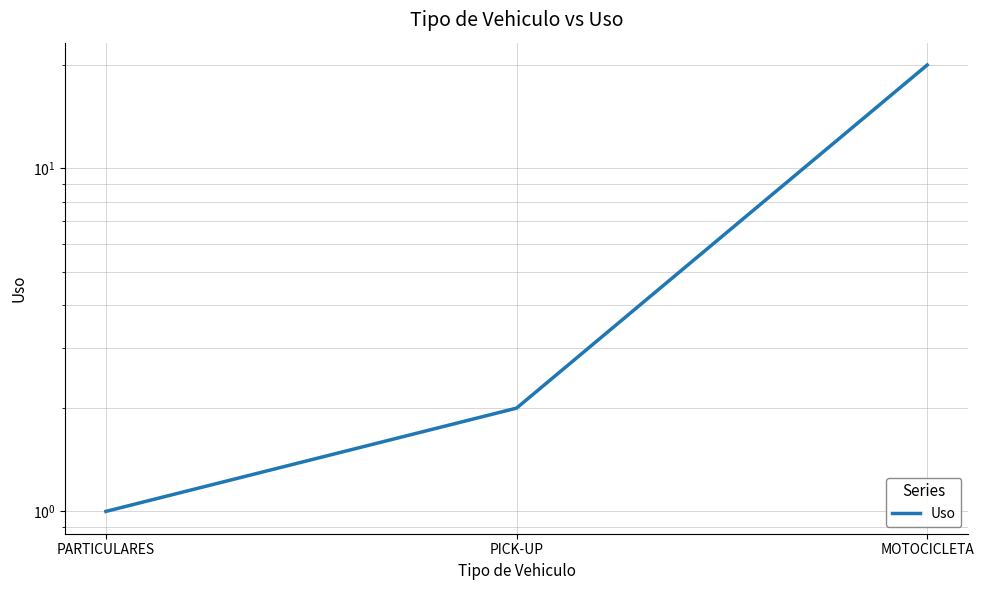

True or false: the data shows 2 at PICK-UP.

True